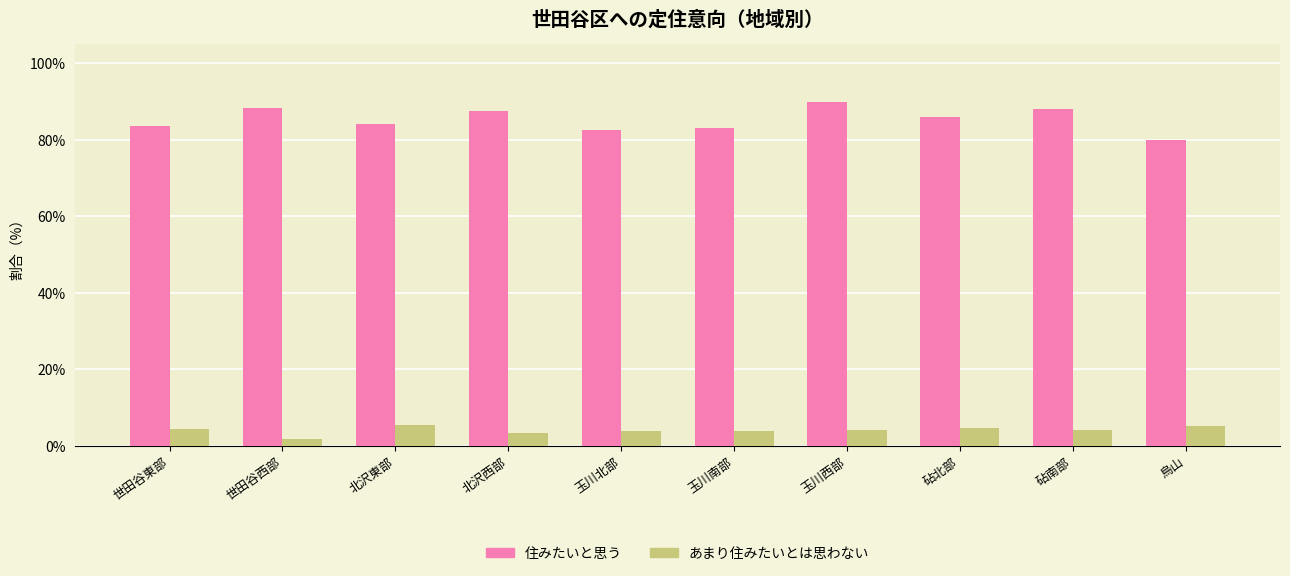

What is the label of the 3rd bar from the left?

北沢東部